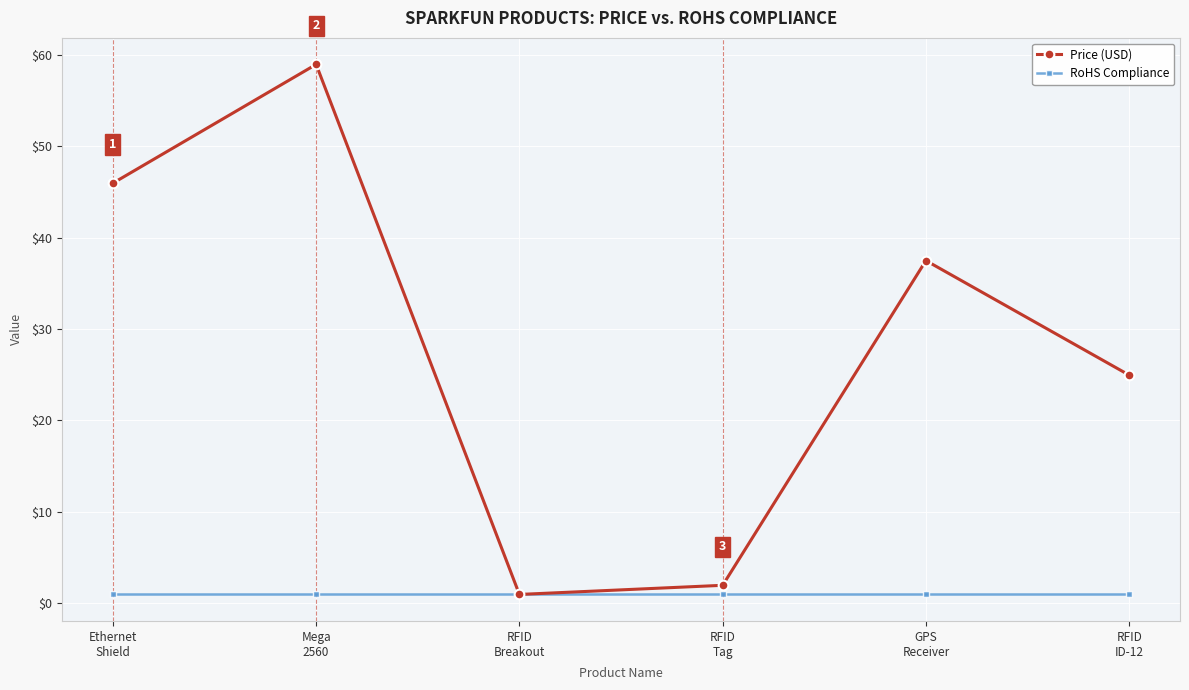

How many values in the Price (USD) series exceed 37?

3